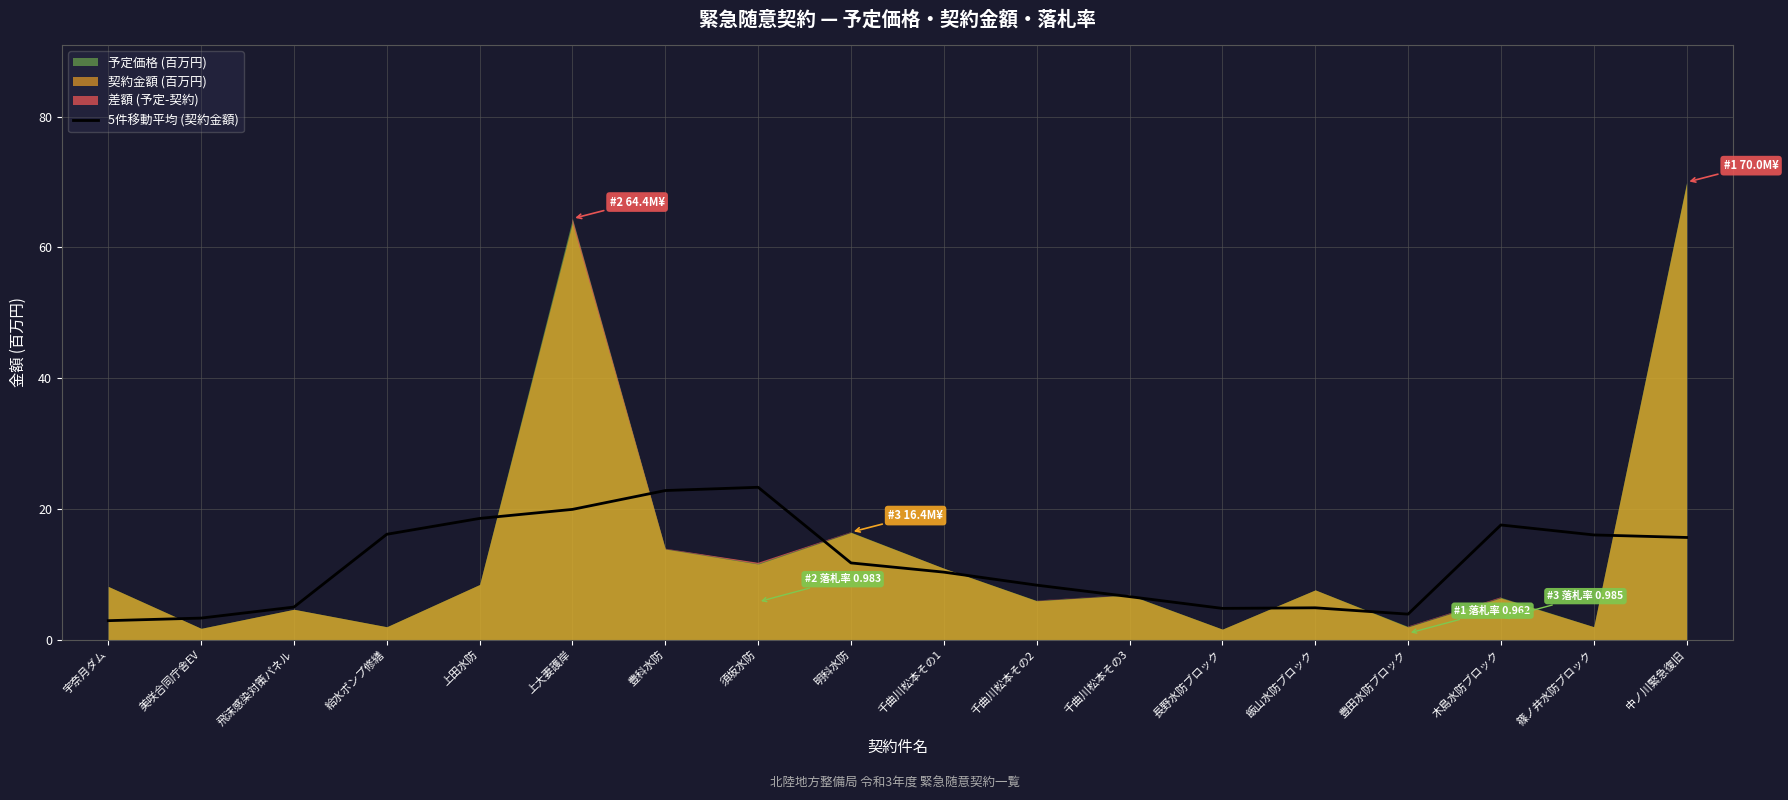

True or false: 5件移動平均 (契約金額) has a value of 4.8 at 長野水防ブロック.

True